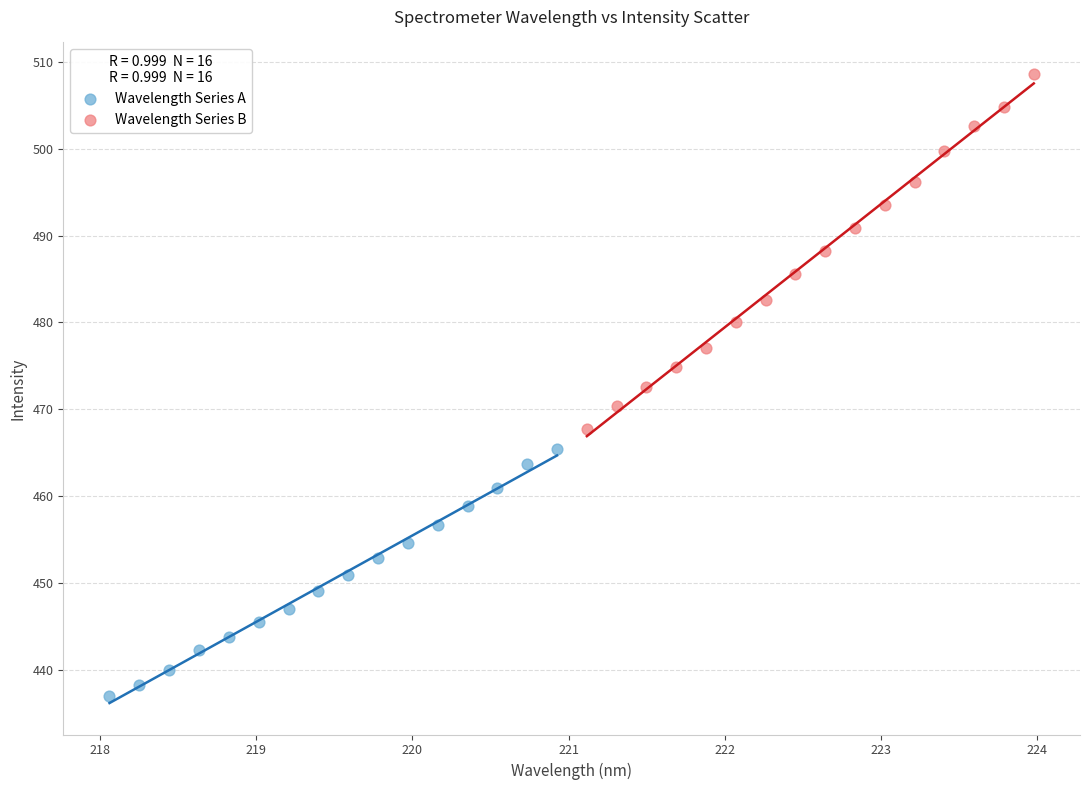

Which series reaches the minimum Y coordinate?

Wavelength Series A